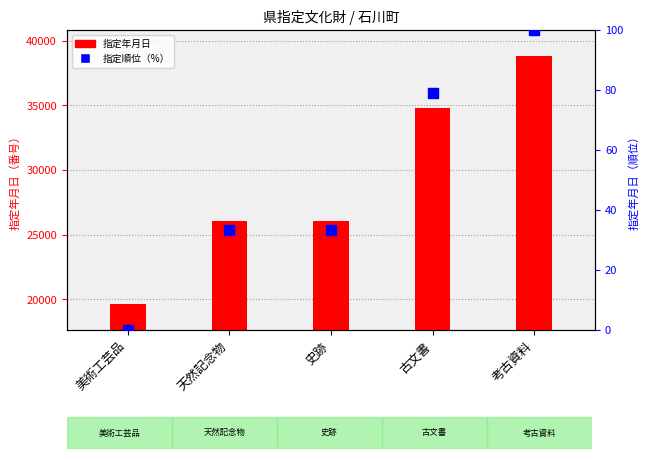

List the series in order of their peak value, lowest first.

指定順位（%）, 指定年月日